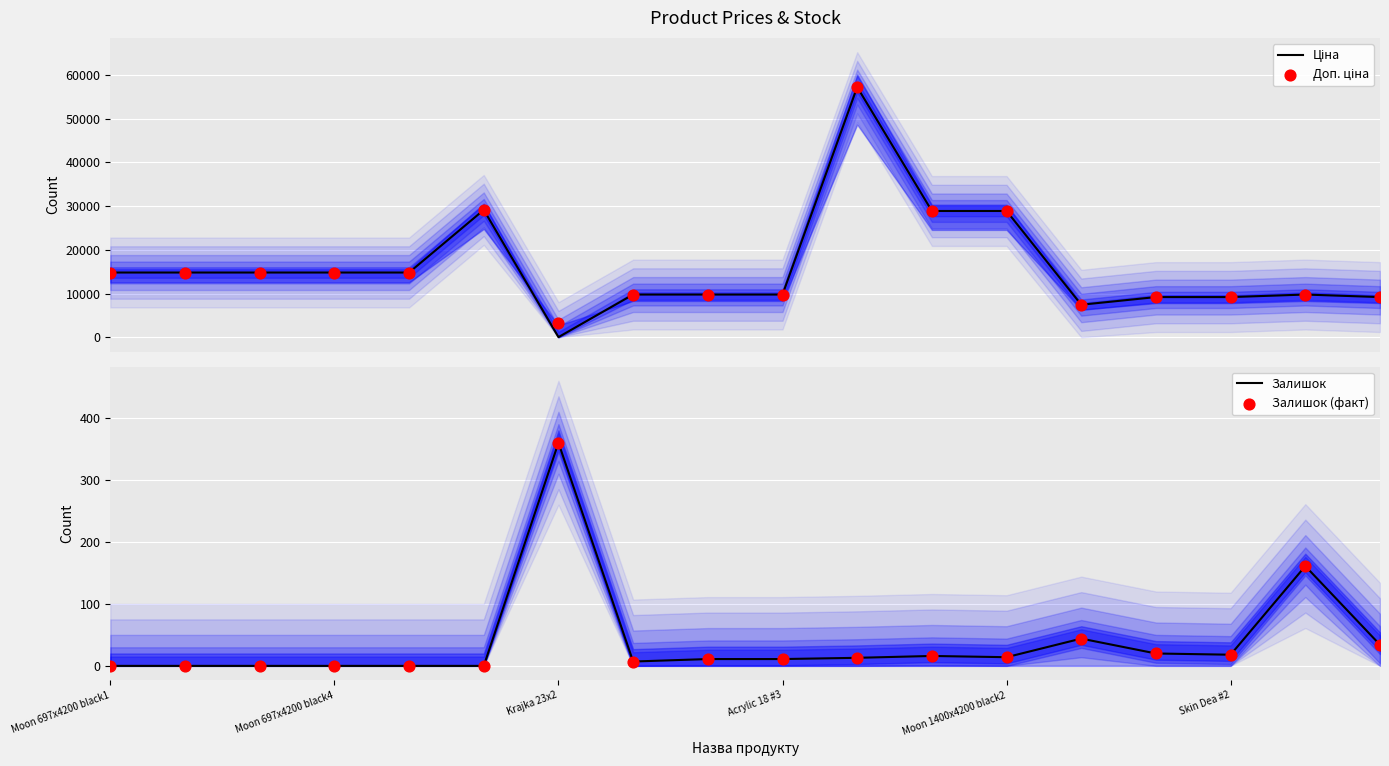

What are all the series names shown in the legend?

Ціна, Доп. ціна, Залишок, Залишок (факт)